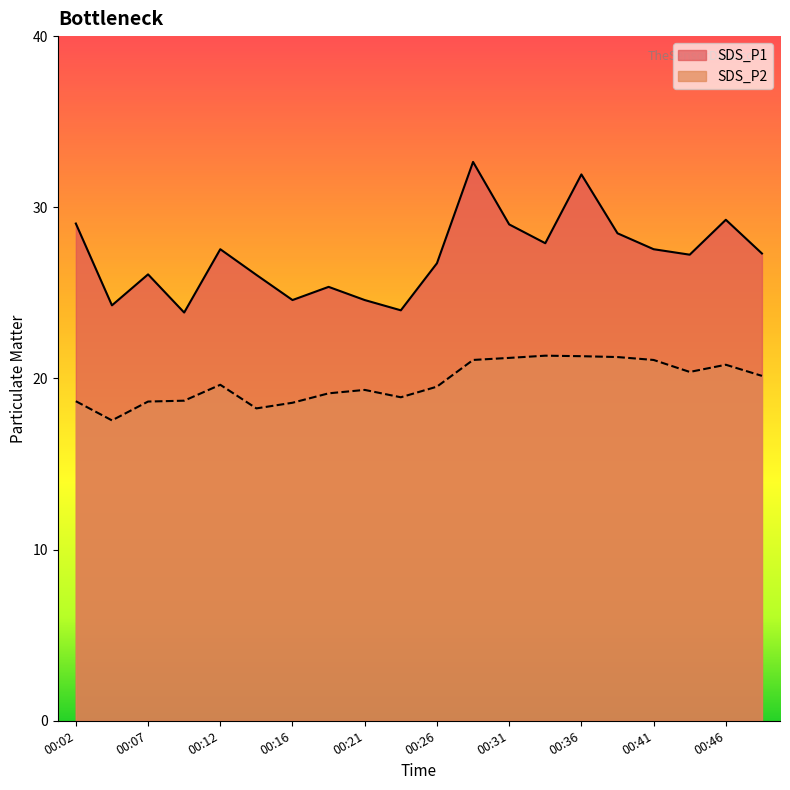

List the series in order of their peak value, lowest first.

SDS_P2, SDS_P1